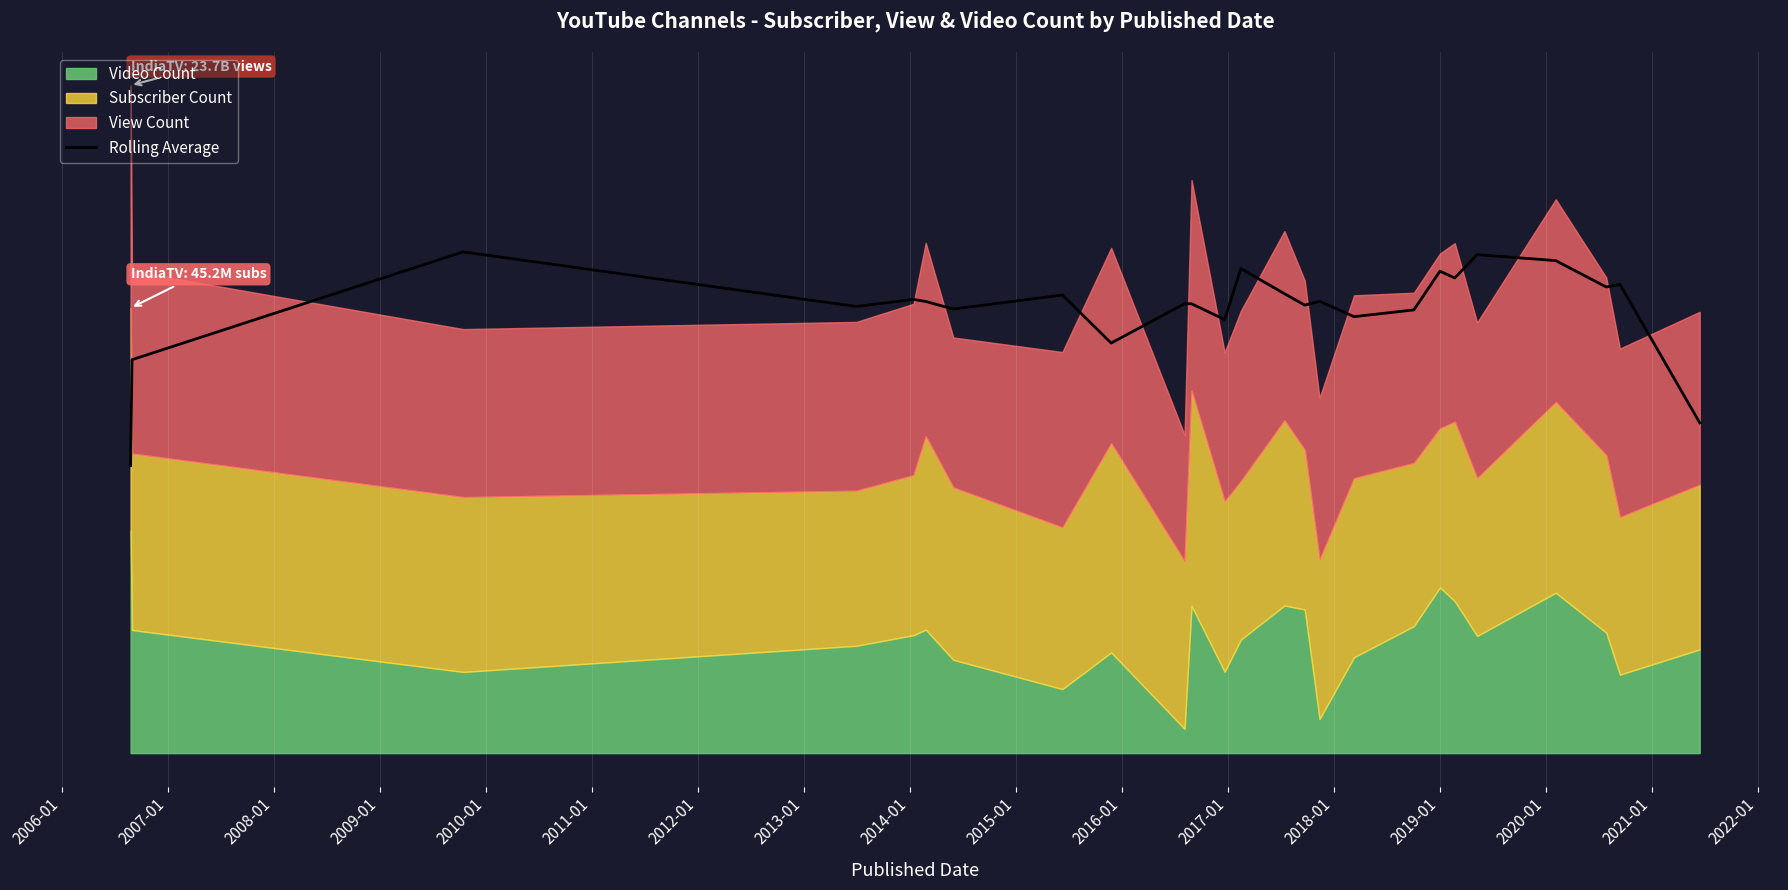

True or false: there are more than 0 points higher than both neighbors.

True